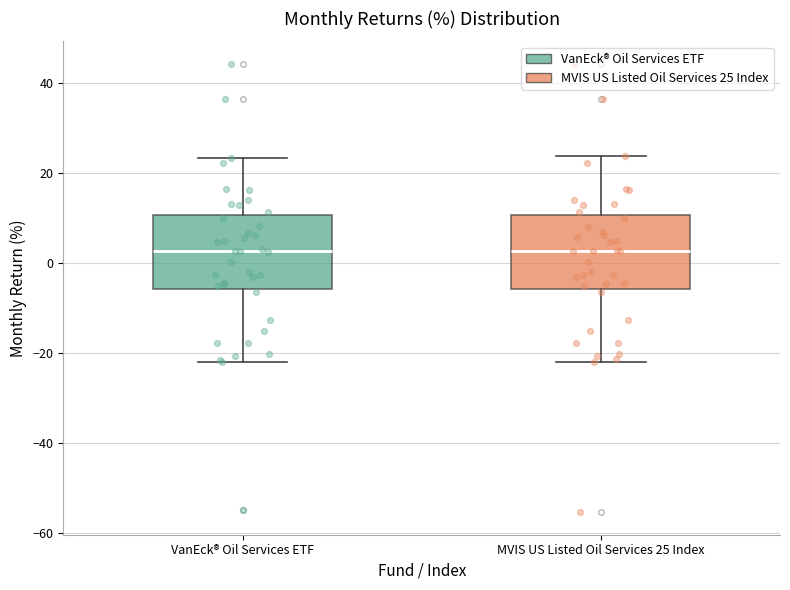

Reading left to right, read every box against the y-axis: the position of its median line, the range the box covers, and the ends of its whiskers. The values are not printed on the chart, so give them approximately, as read against the axis.

VanEck® Oil Services ETF: median 2, box -6 to 10, whiskers -22 to 24
MVIS US Listed Oil Services 25 Index: median 2, box -6 to 10, whiskers -22 to 24